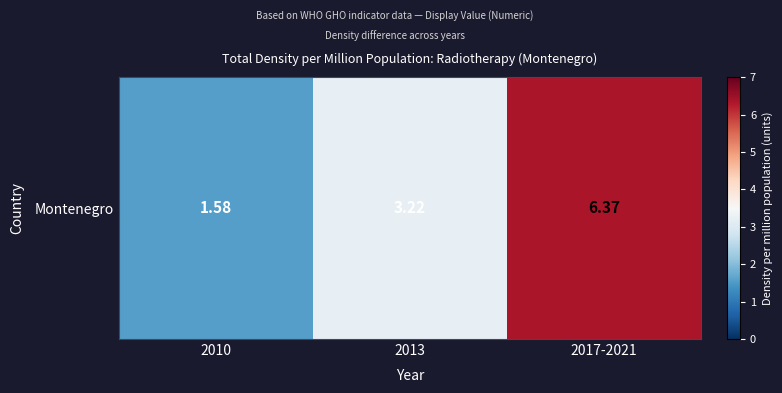

List the labels in order of value, smallest first.

2010, 2013, 2017-2021